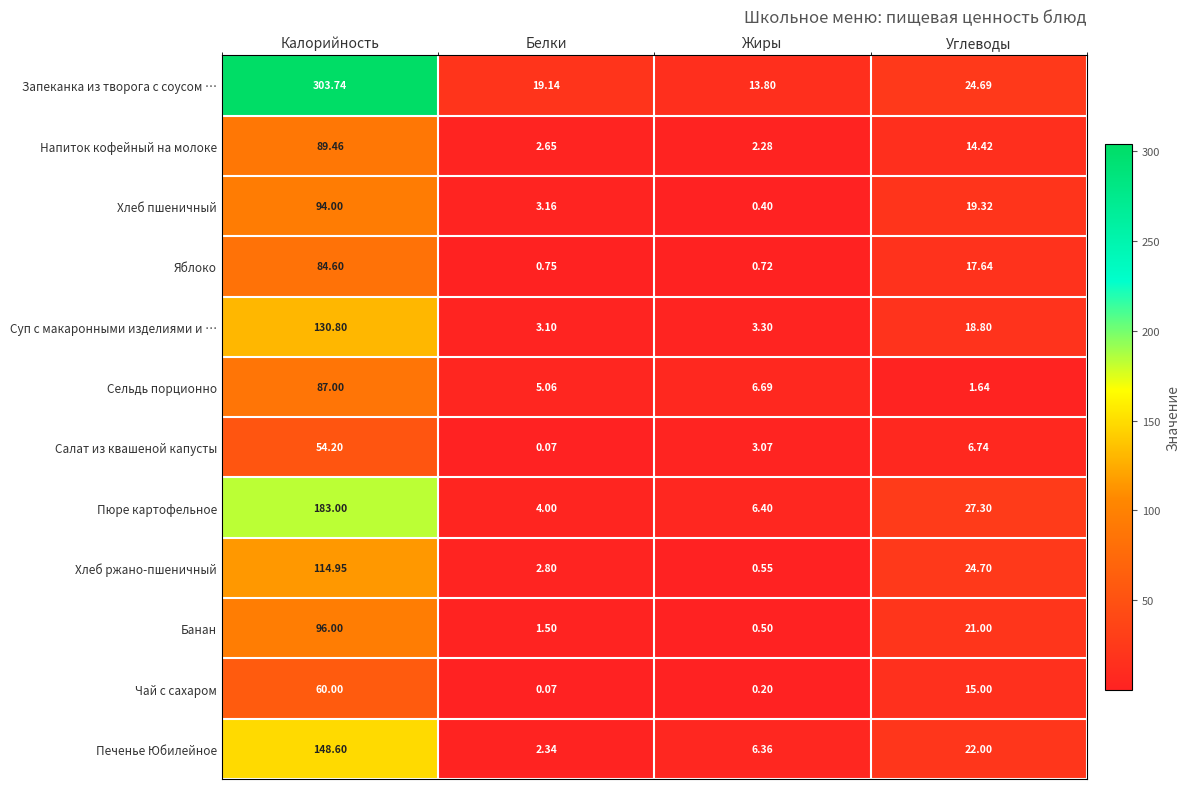

Where is Напиток кофейный на молоке nearest to the value 45?

Углеводы